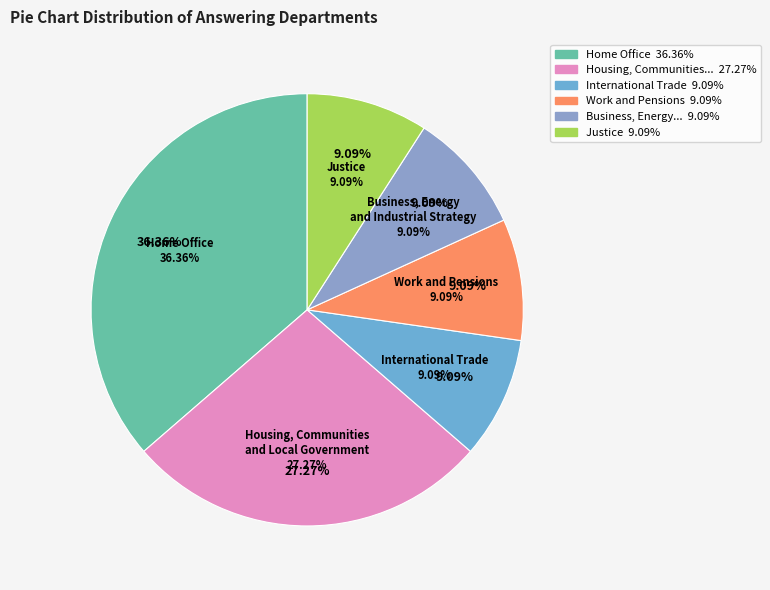

Count the number of slices in the pie.

7